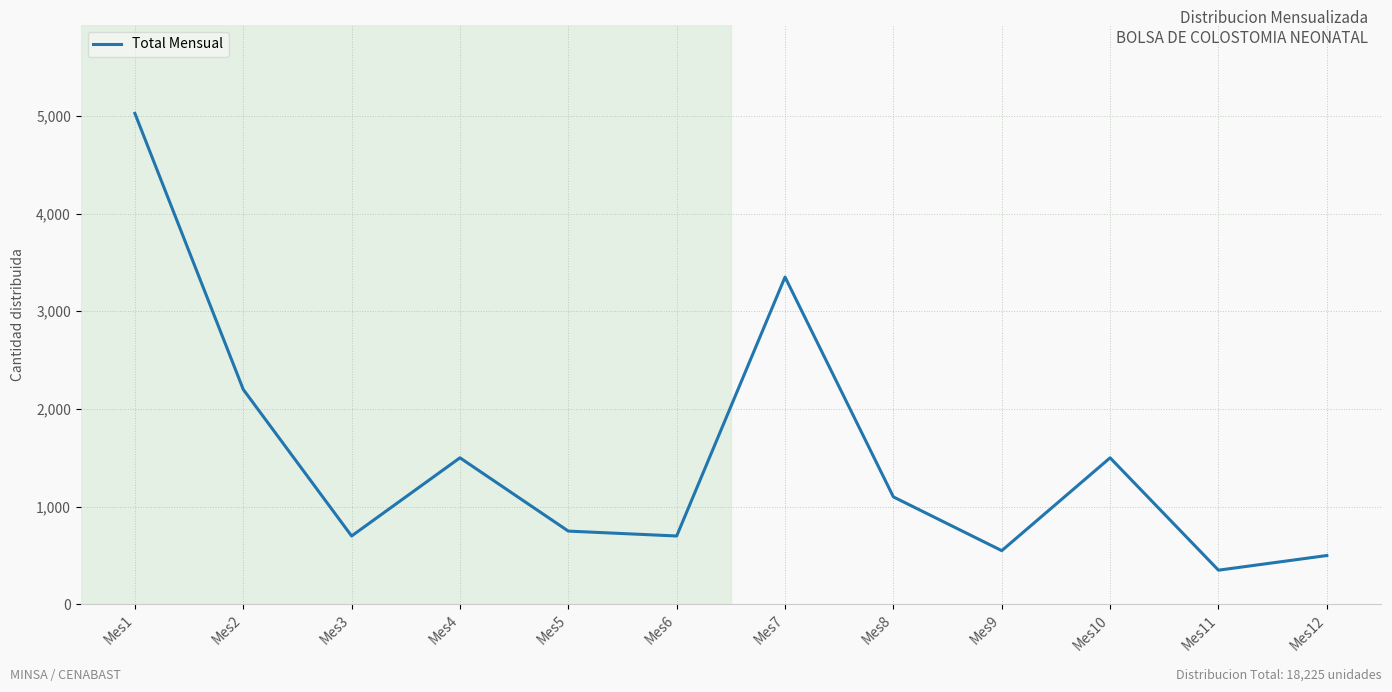

What is the minimum value shown in the chart?

350